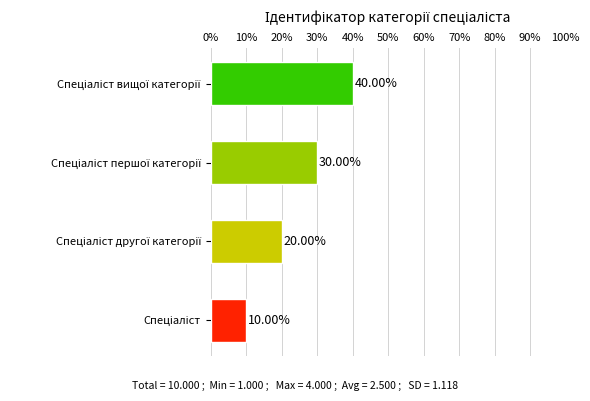

How many categories are shown in the chart?

4